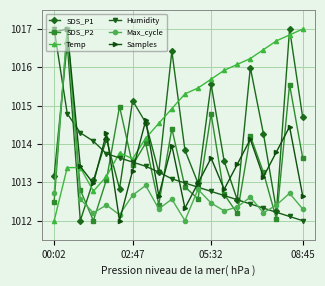

True or false: SDS_P2 and Samples intersect in this chart.

True